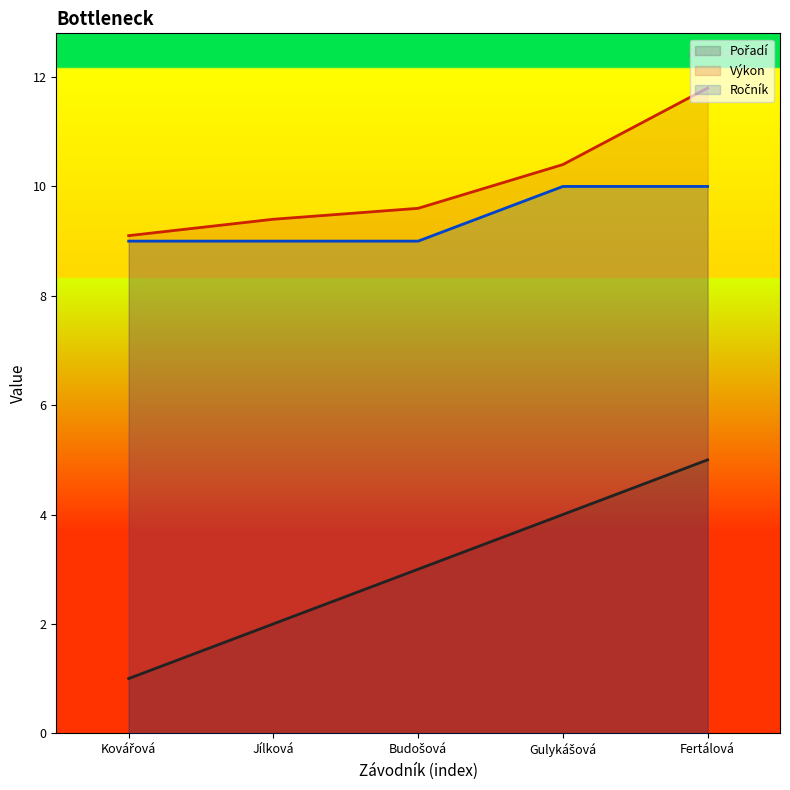

Reading left to right, list all the values displayed in this chart.

Pořadí: 1.0	2.0	3.0	4.0	5.0
Výkon: 9.1	9.4	9.6	10.4	11.8
Ročník: 9.0	9.0	9.0	10.0	10.0